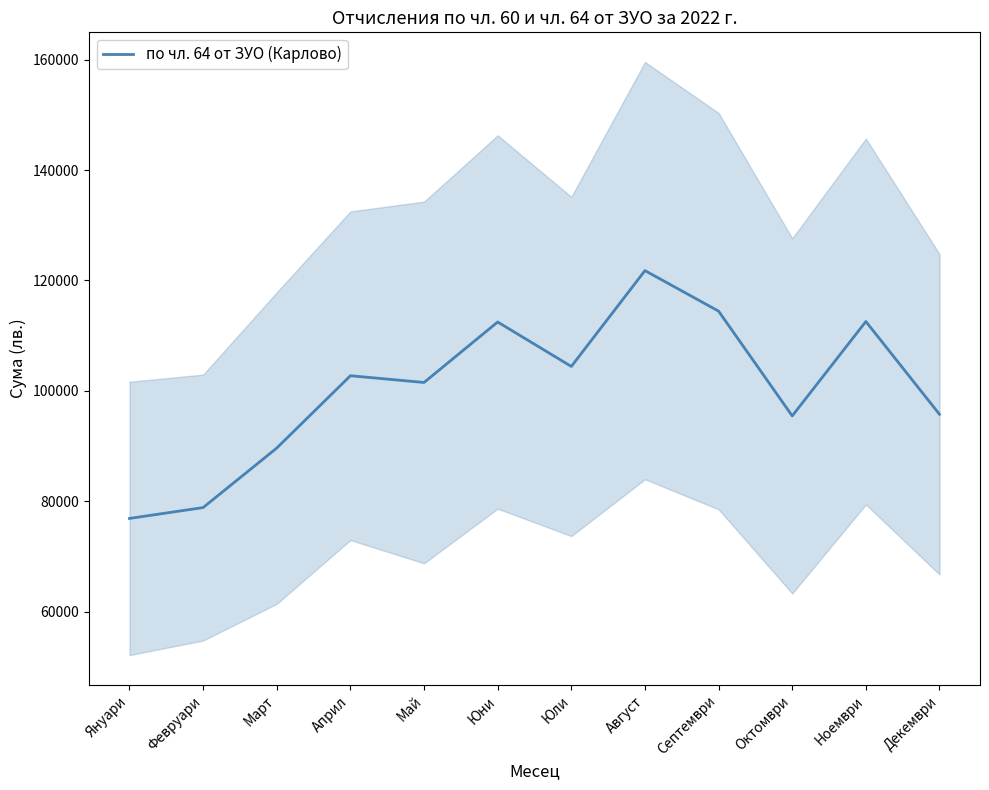

What is the difference between the maximum and minimum values?

44900.8